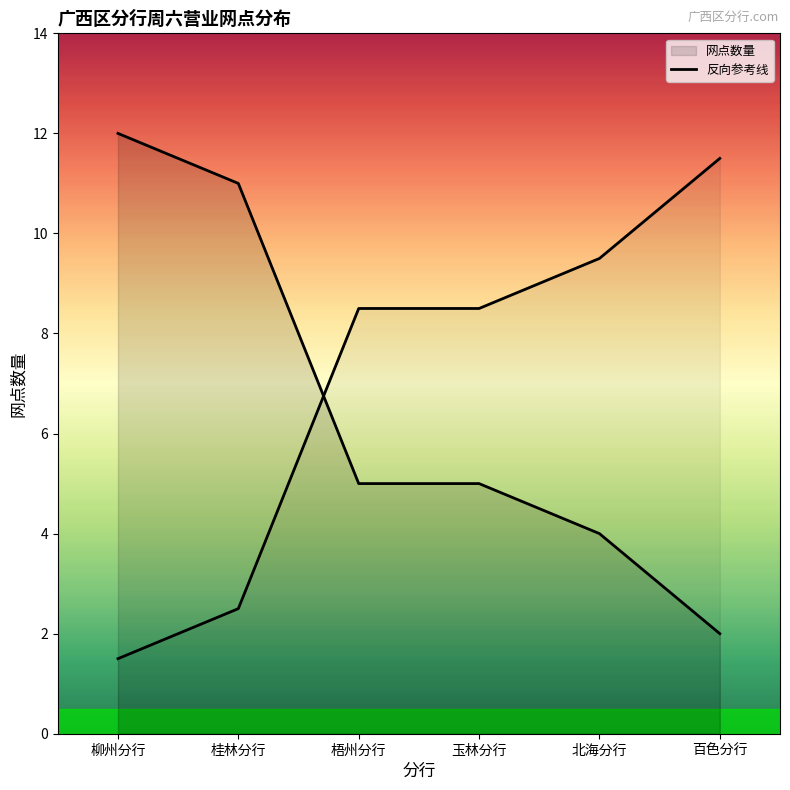

What is the difference between the values at 百色分行 and 北海分行?

2.0